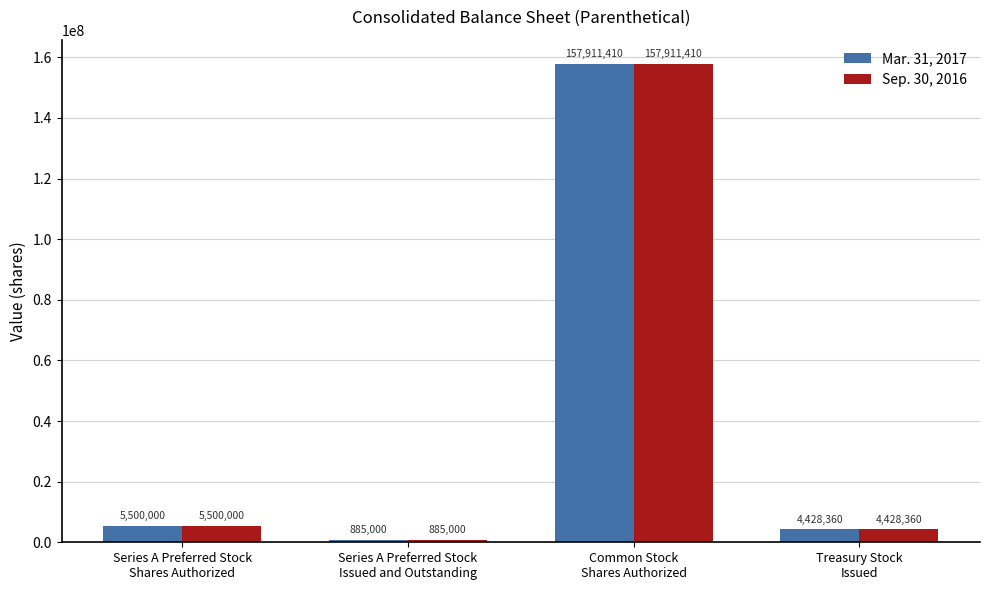

What is the difference between the second highest and second lowest values in the Mar. 31, 2017 series?

1071640